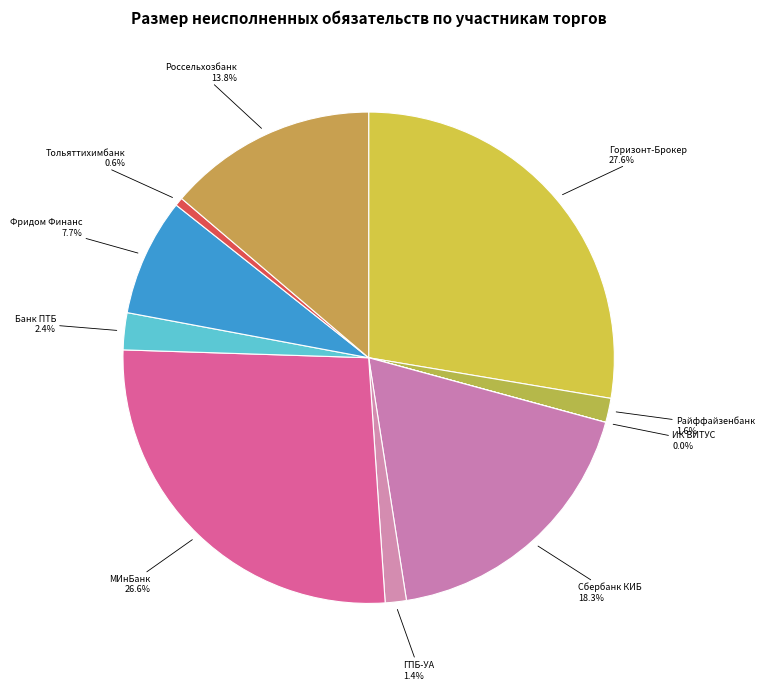

Between Фридом Финанс and Райффайзенбанк, which is larger?

Фридом Финанс